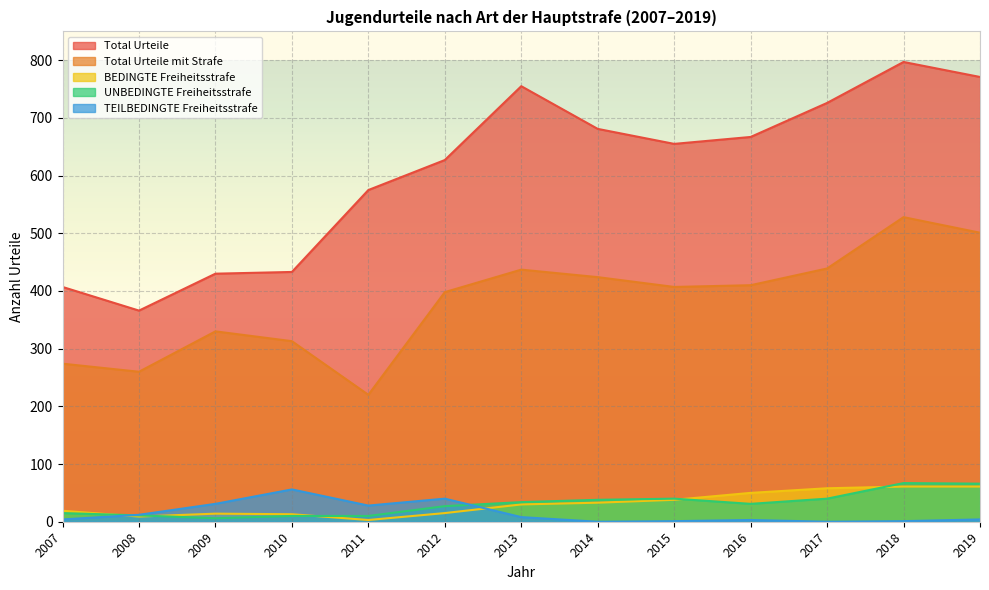

Reading right to left, what are all the values shown in this chart?

Total Urteile: 771	797	726	667	655	681	755	627	575	433	430	366	407
Total Urteile mit Strafe: 501	528	439	410	407	424	437	398	220	313	330	260	274
BEDINGTE Freiheitsstrafe: 61	61	58	50	38	33	30	15	3	13	14	9	19
UNBEDINGTE Freiheitsstrafe: 66	67	40	31	40	38	34	27	10	10	6	11	15
TEILBEDINGTE Freiheitsstrafe: 4	1	0	3	1	0	8	40	28	56	31	12	4